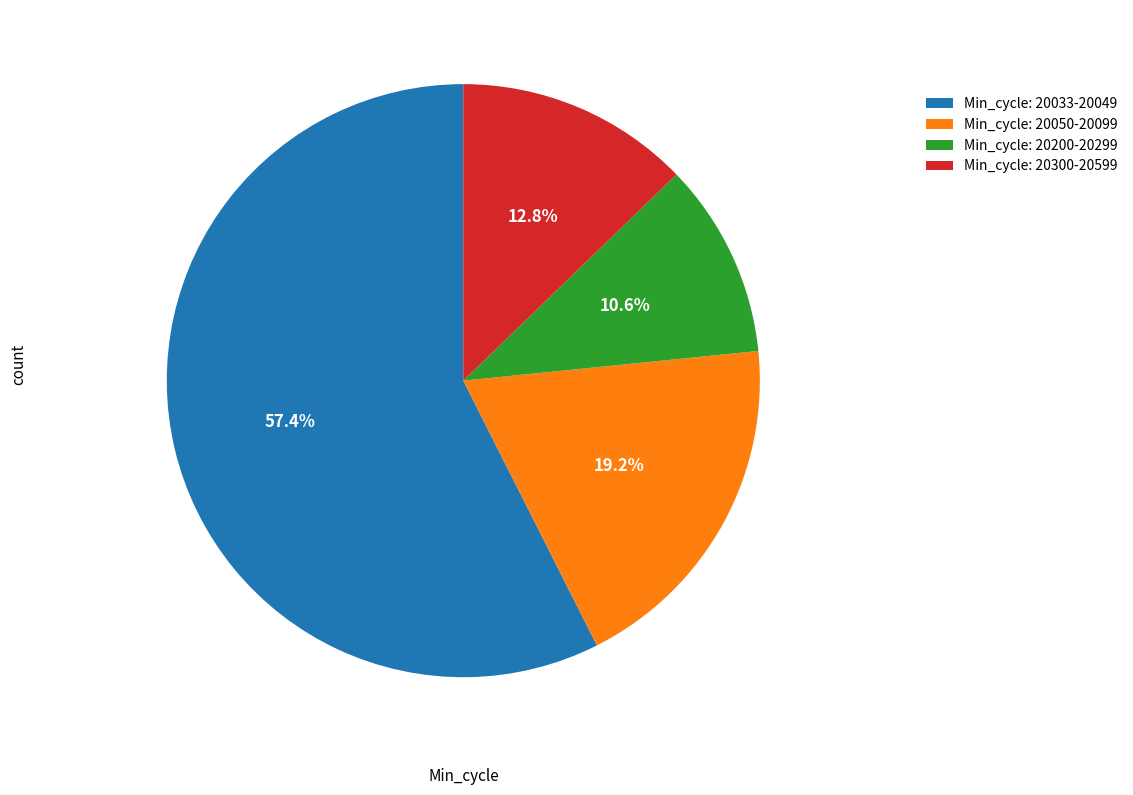

How many segments does this pie chart have?

4